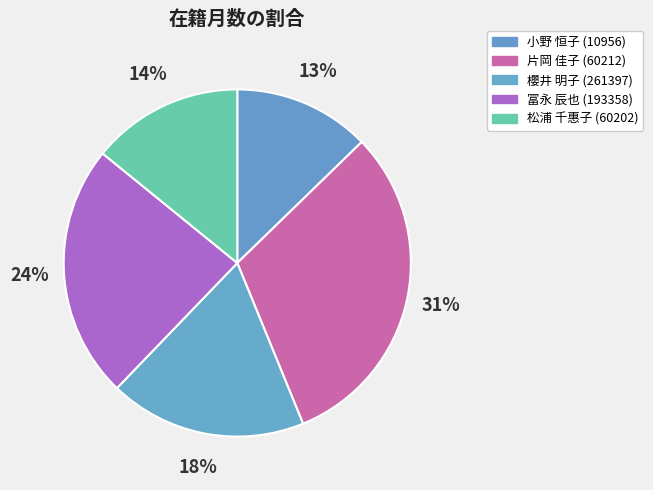

Rank the categories by value from lowest to highest.

小野 恒子 (10956), 松浦 千惠子 (60202), 櫻井 明子 (261397), 冨永 辰也 (193358), 片岡 佳子 (60212)